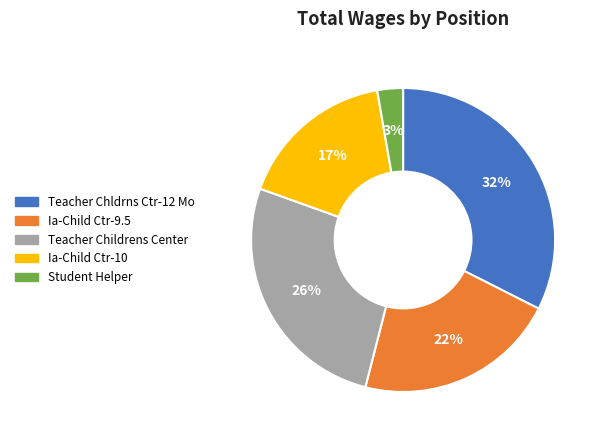

What percentage is the Student Helper slice, to the nearest percent?

3%